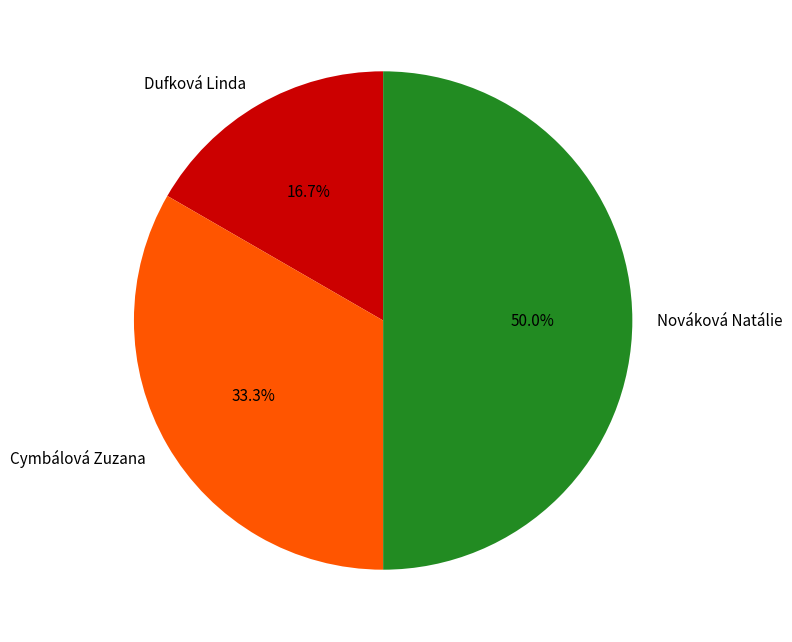

Which category has the smallest portion of the pie?

Dufková Linda